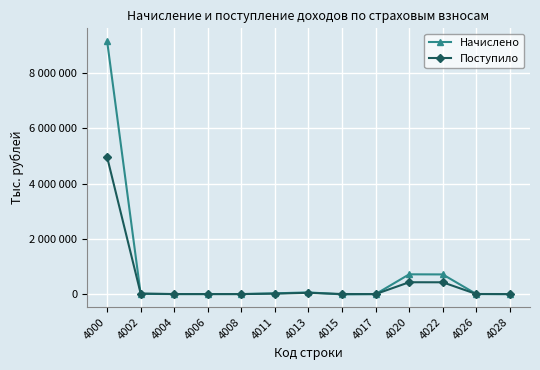

How many times do Начислено and Поступило cross each other?

5